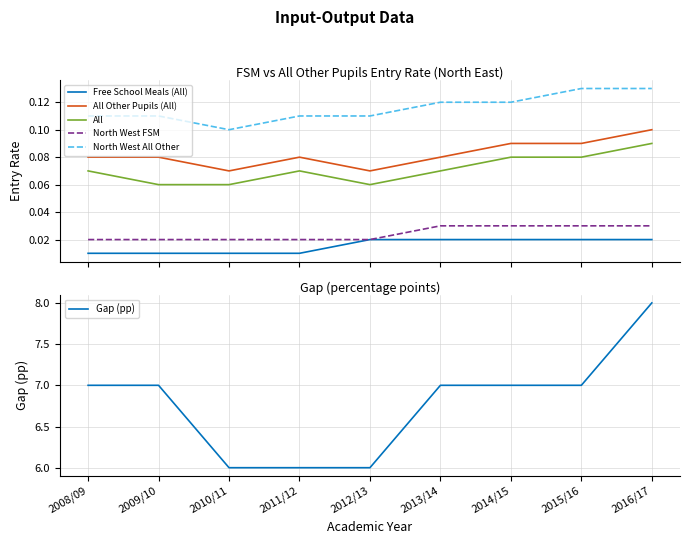

Which series has the largest total across all categories?

Gap (pp)